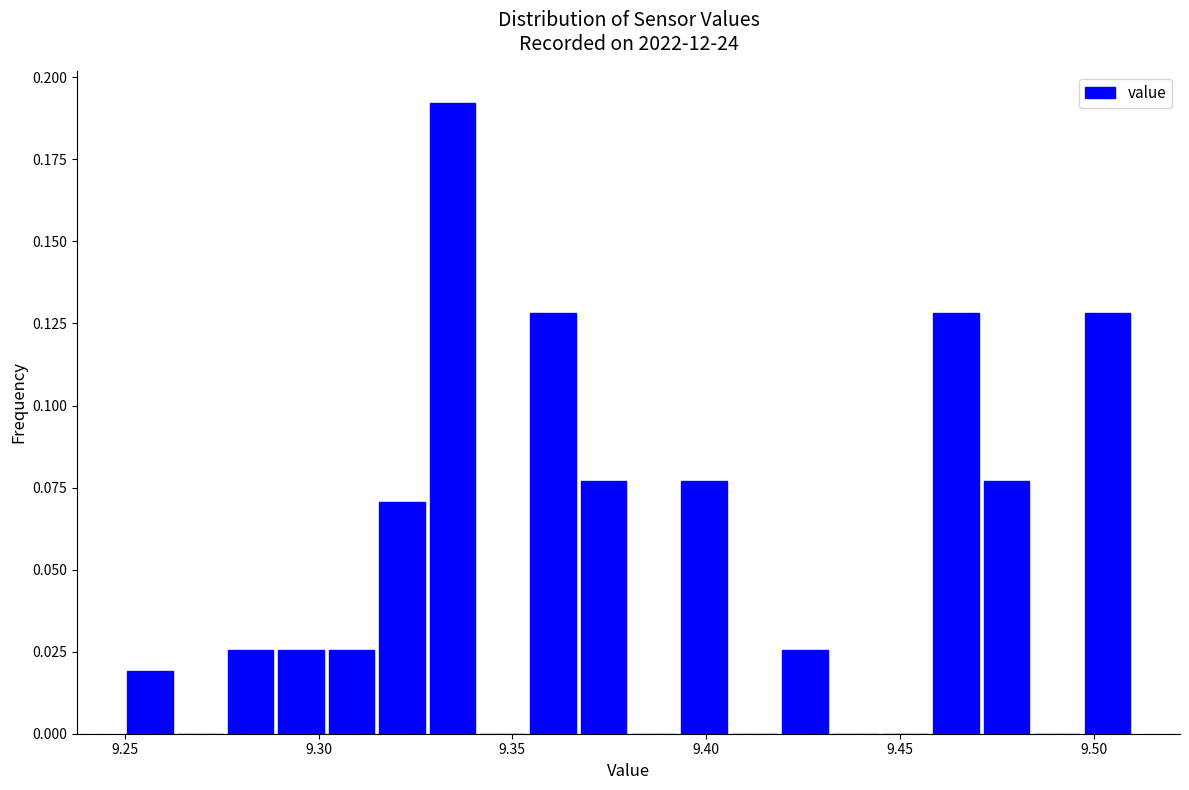

Read against the x-axis, roughly where is the centre of the tallest bar?

9.335